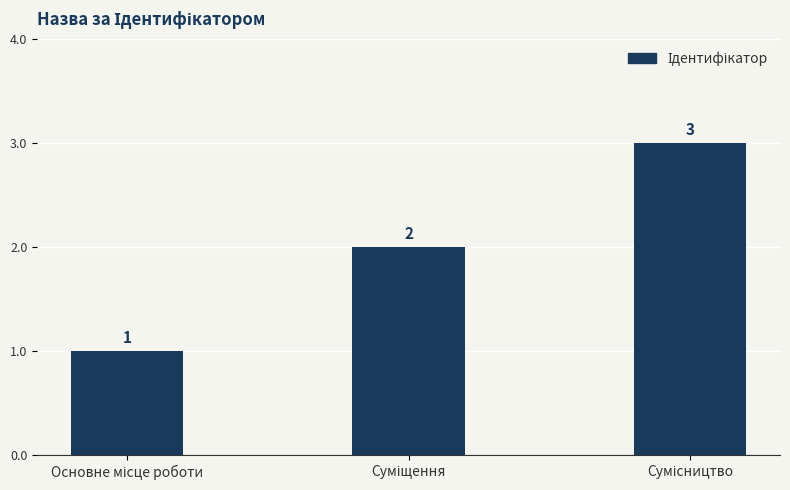

How many values are between 1 and 3?

3